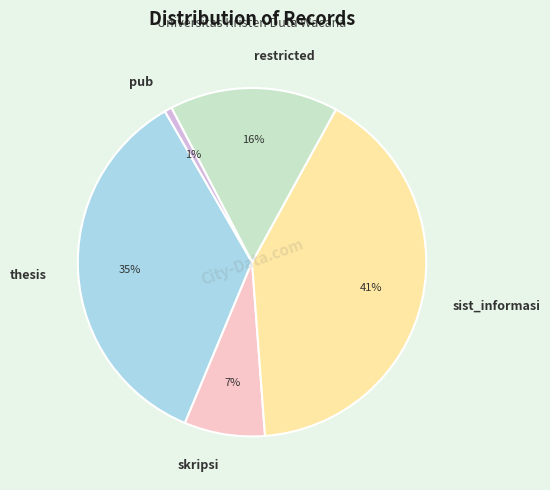

Which category has the biggest portion of the pie?

sist_informasi